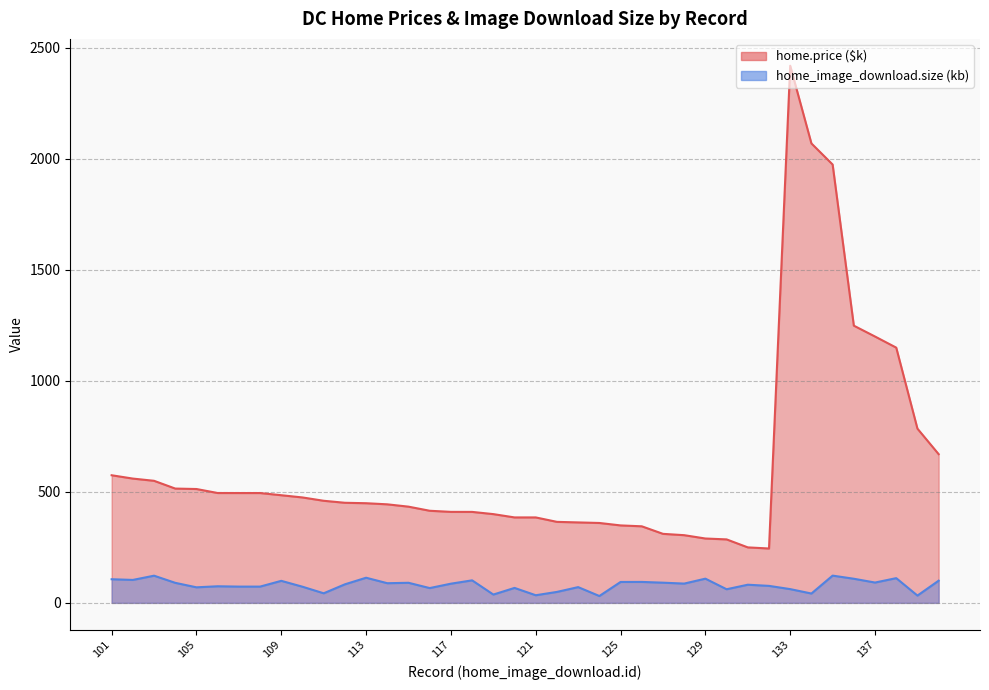

Reading right to left, what are all the values shown in this chart?

home.price ($k): 140=670.0	139=785.0	138=1150.0	137=1200.0	136=1249.0	135=1975.0	134=2070.0	133=2420.0	132=245.0	131=250.0	130=286.0	129=290.0	128=305.0	127=311.0	126=345.0	125=349.0	124=360.0	123=362.5	122=365.0	121=385.0	120=385.0	119=399.9	118=409.9	117=410.0	116=415.0	115=433.5	114=444.0	113=449.0	112=451.0	111=460.0	110=475.0	109=485.0	108=494.9	107=494.9	106=495.0	105=513.0	104=515.0	103=550.0	102=560.0	101=575.0
home_image_download.size (kb): 140=100.0	139=32.9	138=111.4	137=91.6	136=108.7	135=122.8	134=42.1	133=62.0	132=76.6	131=81.8	130=61.4	129=109.1	128=86.9	127=91.0	126=94.4	125=94.2	124=30.9	123=71.0	122=49.4	121=34.4	120=67.4	119=37.5	118=101.5	117=86.5	116=66.7	115=90.5	114=88.6	113=113.3	112=83.6	111=43.2	110=72.8	109=99.3	108=73.3	107=73.3	106=74.8	105=70.1	104=90.3	103=122.5	102=103.4	101=106.5